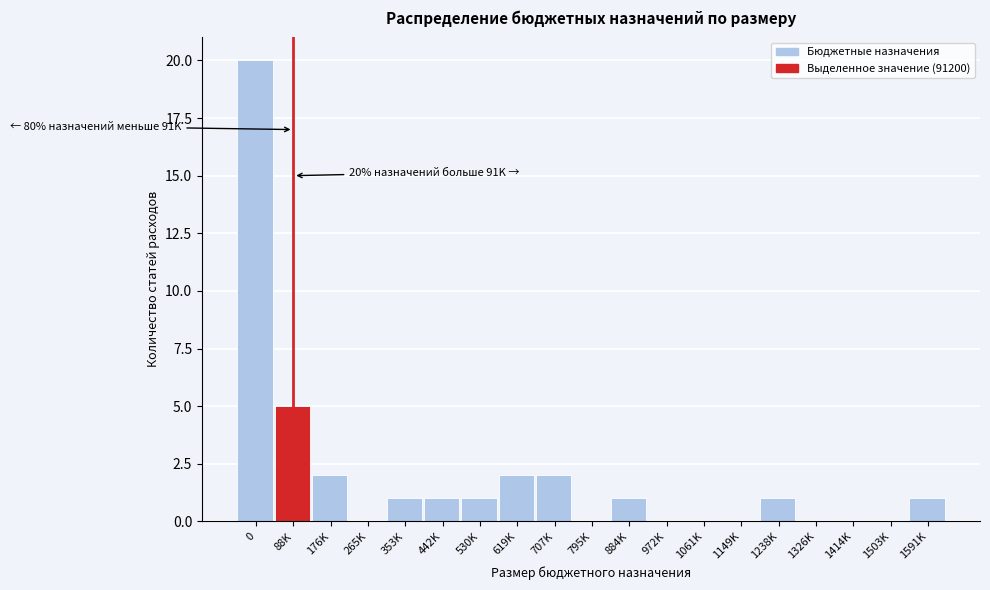

Reading left to right, extract all data points from this chart.

0=20	88K=5	176K=2	265K=0	353K=1	442K=1	530K=1	619K=2	707K=2	795K=0	884K=1	972K=0	1061K=0	1149K=0	1238K=1	1326K=0	1414K=0	1503K=0	1591K=1